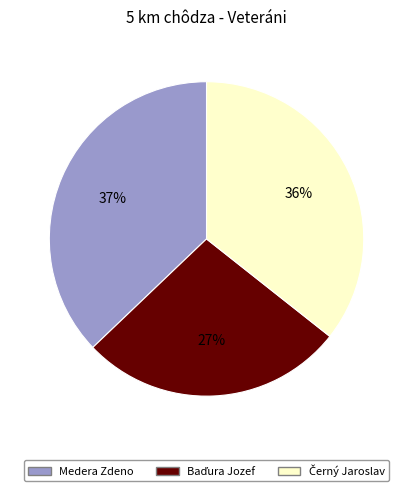

To the nearest percent, what is the difference between the largest and smallest slice percentages?

10%